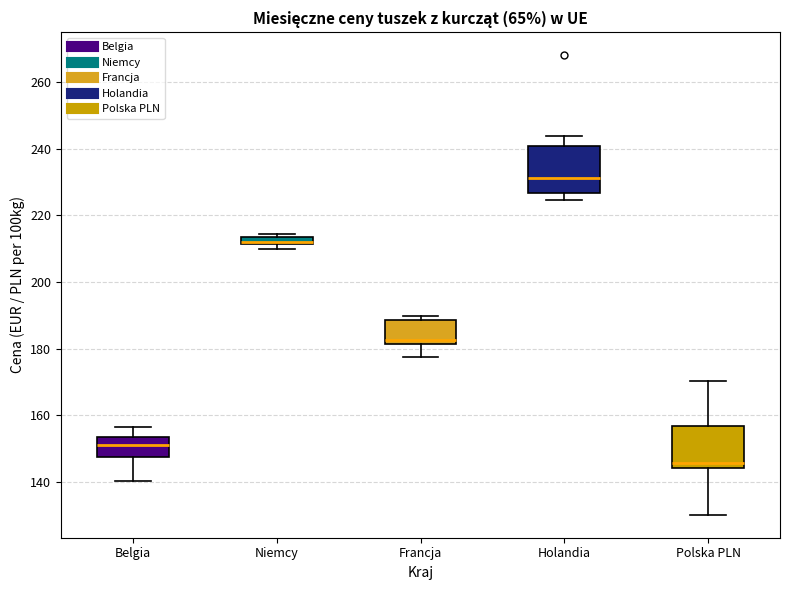

Where is the upper edge of the box for Francja on the y-axis? The values are not printed on the chart, so give them approximately, as read against the axis.

188